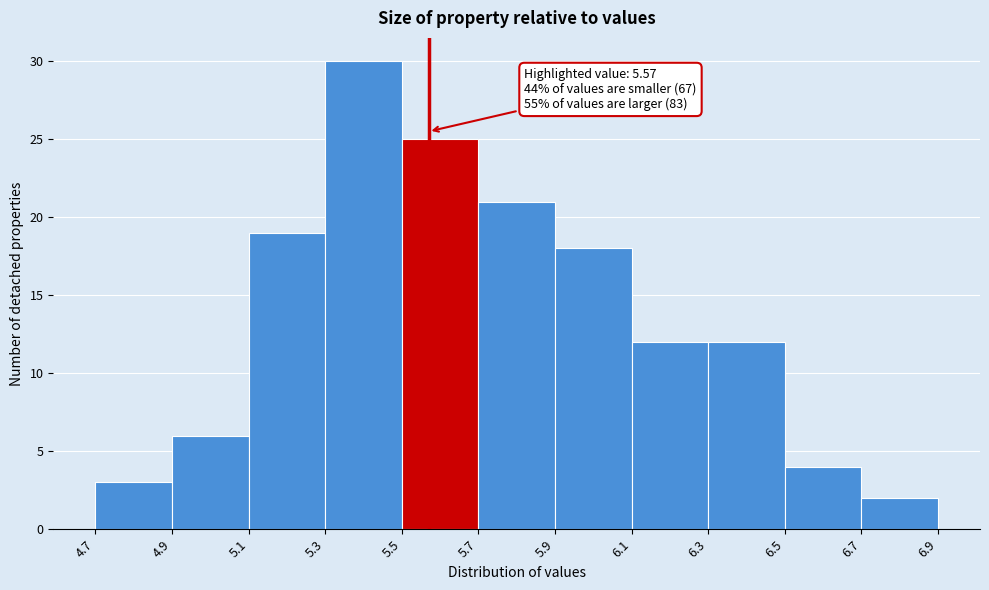

Which range on the x-axis has the tallest bar?

5.3 to 5.5